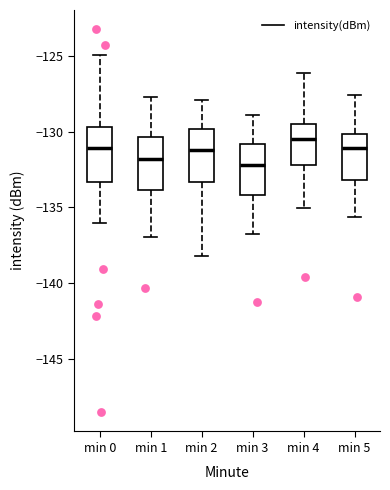

Which box has the highest median line?

min 4